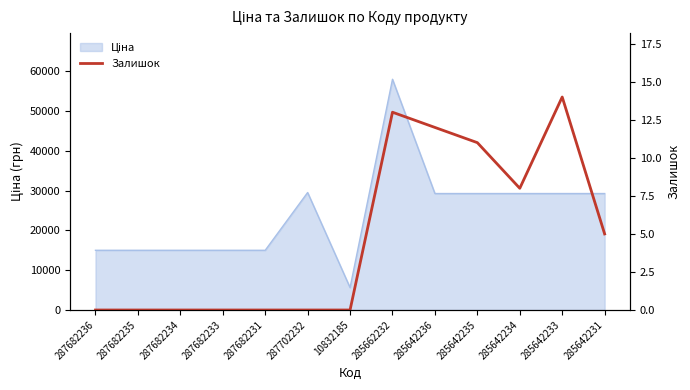

How many categories are shown in the chart?

13